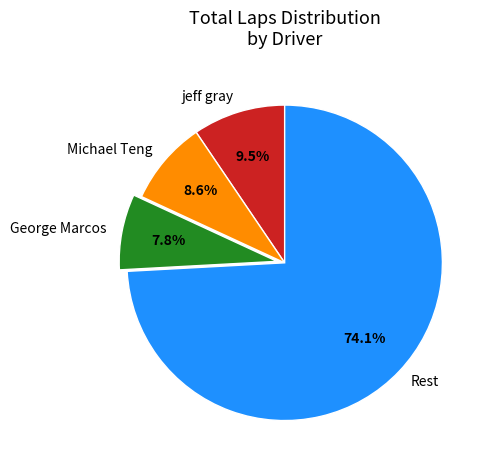

Rank the categories by value from lowest to highest.

George Marcos, Michael Teng, jeff gray, Rest